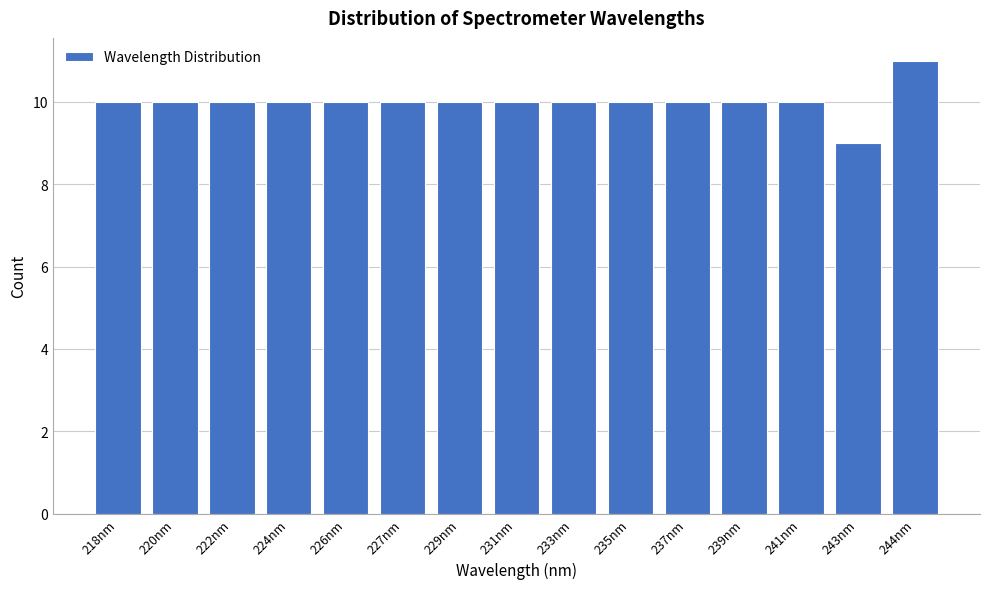

Reading left to right, what are all the values shown in this chart?

10	10	10	10	10	10	10	10	10	10	10	10	10	9	11